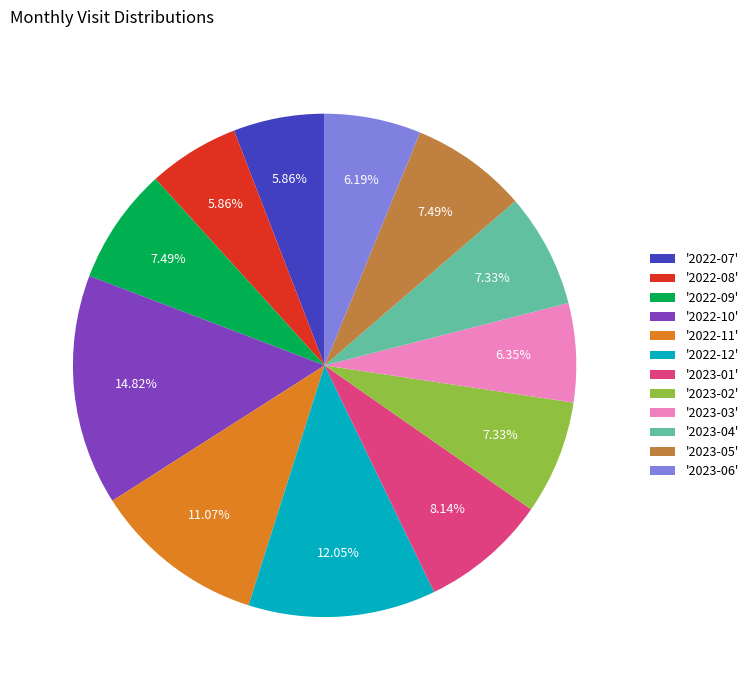

Count the number of slices in the pie.

12